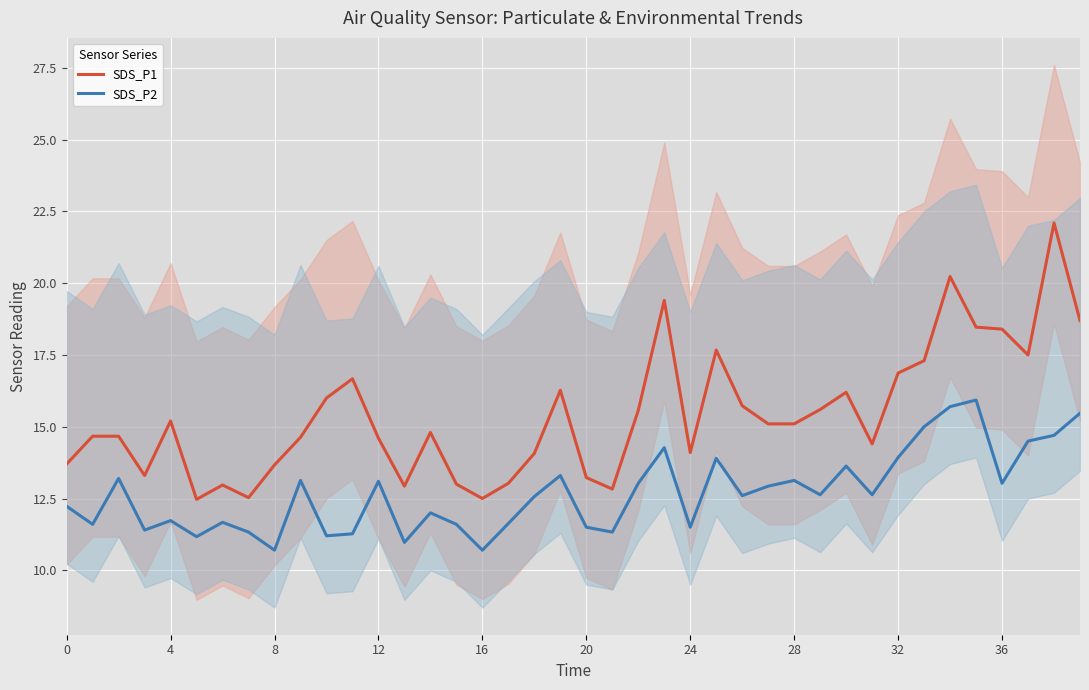

What is the minimum value shown in the chart?

10.7